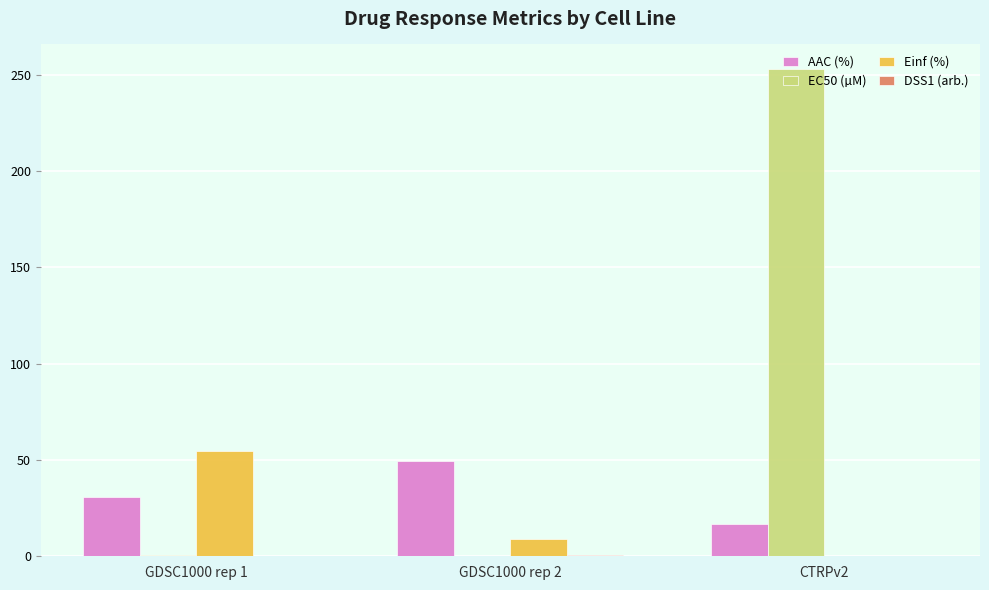

Are the bars grouped side by side (vs. stacked)?

Yes